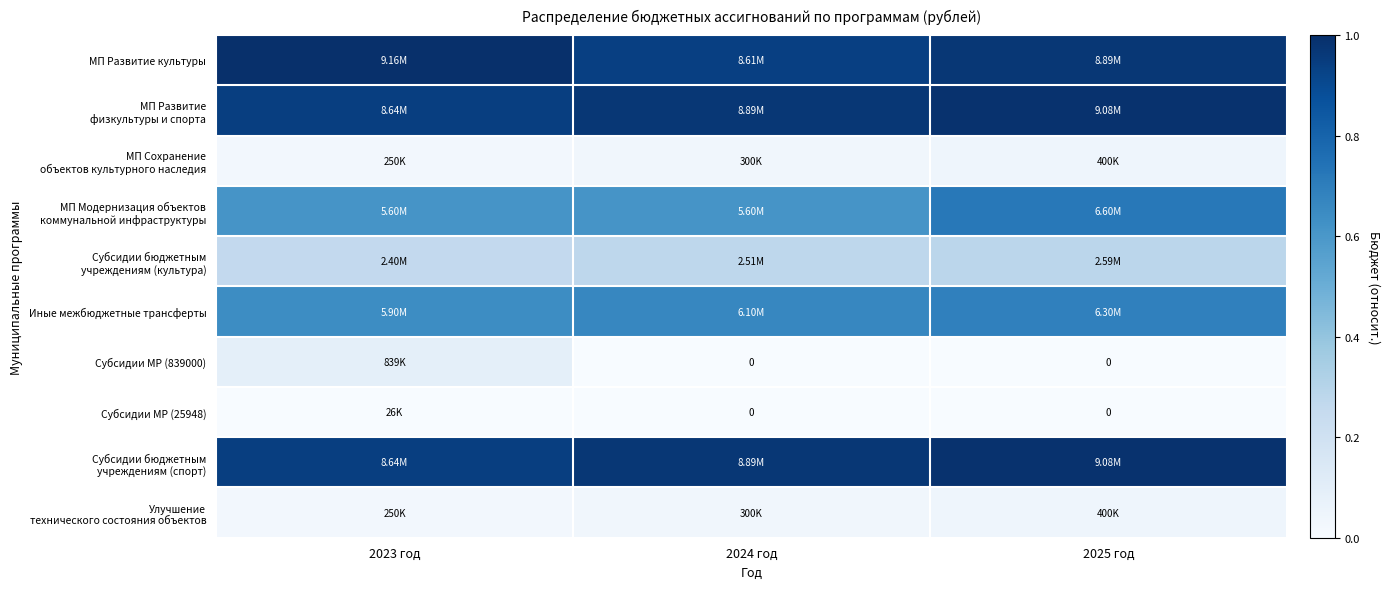

List the series in order of their peak value, highest first.

МП Развитие культуры, МП Развитие физкультуры и спорта, Субсидии бюджетным учреждениям (спорт), МП Модернизация объектов коммунальной инфраструктуры, Иные межбюджетные трансферты, Субсидии бюджетным учреждениям (культура), Субсидии МР (839000), МП Сохранение объектов культурного наследия, Улучшение технического состояния объектов, Субсидии МР (25948)